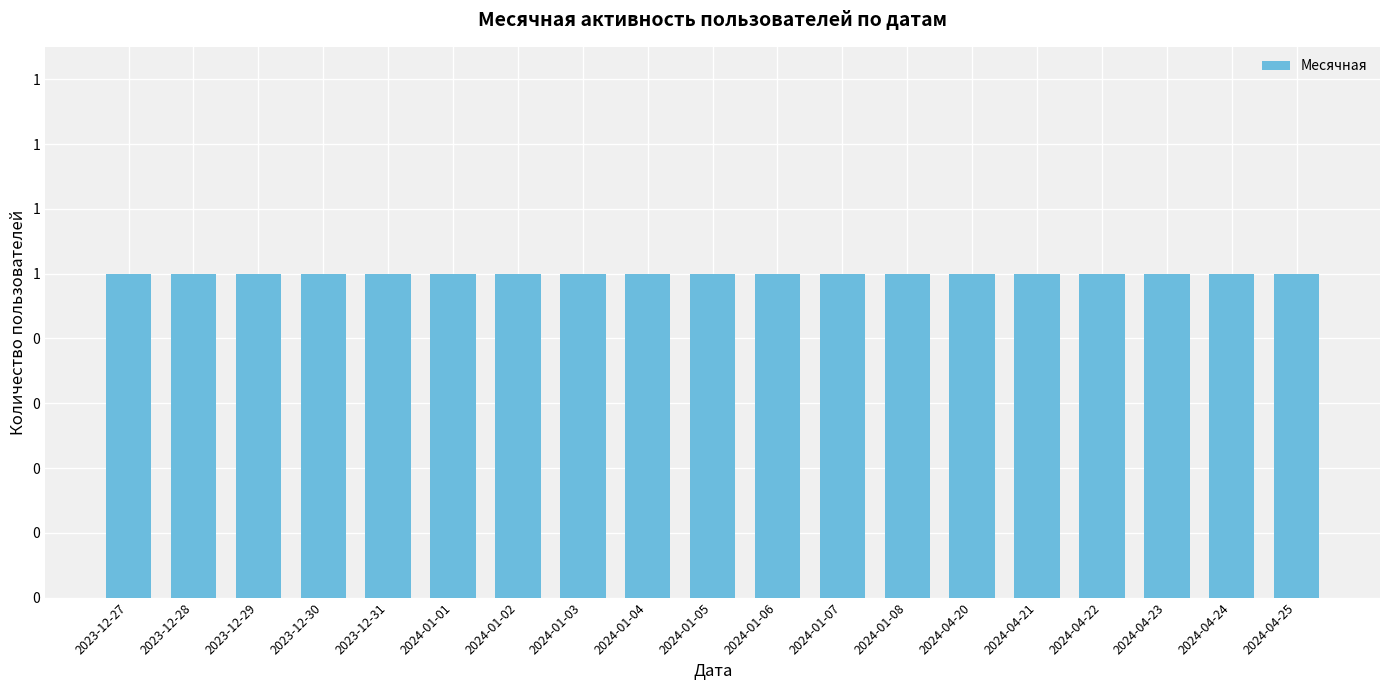

What is the sum of the Месячная values at 2024-01-03 and 2023-12-29?

2